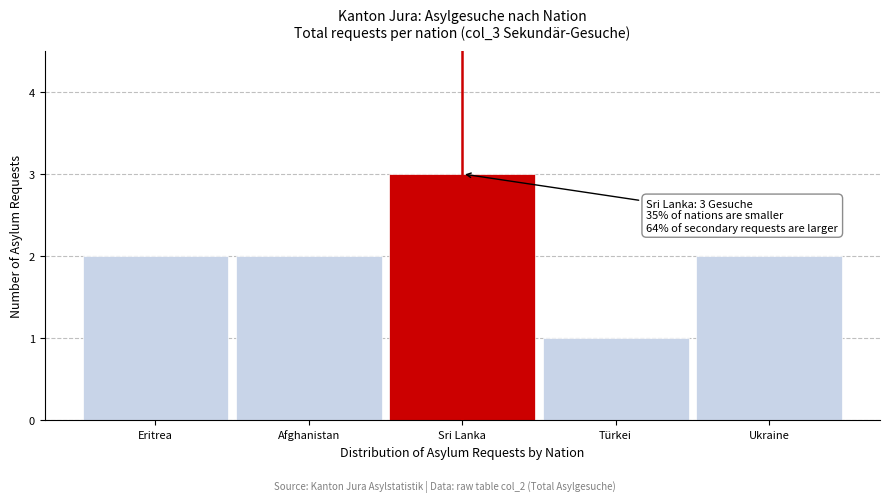

Reading left to right, transcribe all the data shown in this chart.

2	2	3	1	2